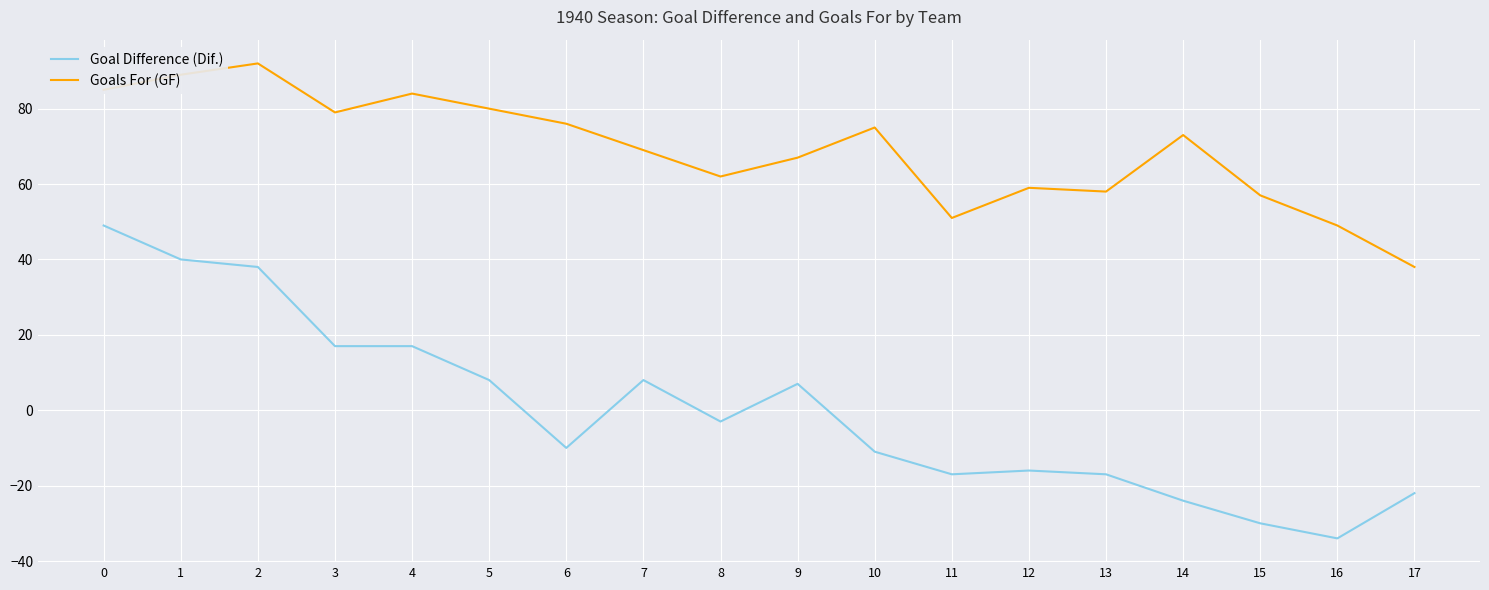

Reading left to right, what are all the values shown in this chart?

Goal Difference (Dif.): 0=49	1=40	2=38	3=17	4=17	5=8	6=-10	7=8	8=-3	9=7	10=-11	11=-17	12=-16	13=-17	14=-24	15=-30	16=-34	17=-22
Goals For (GF): 0=85	1=89	2=92	3=79	4=84	5=80	6=76	7=69	8=62	9=67	10=75	11=51	12=59	13=58	14=73	15=57	16=49	17=38